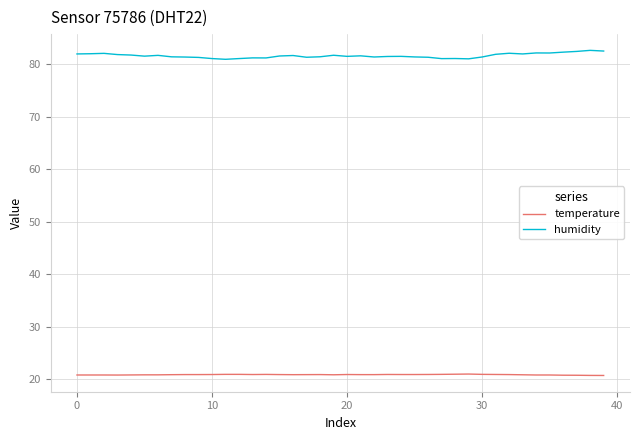

What is the smallest value displayed?

20.8